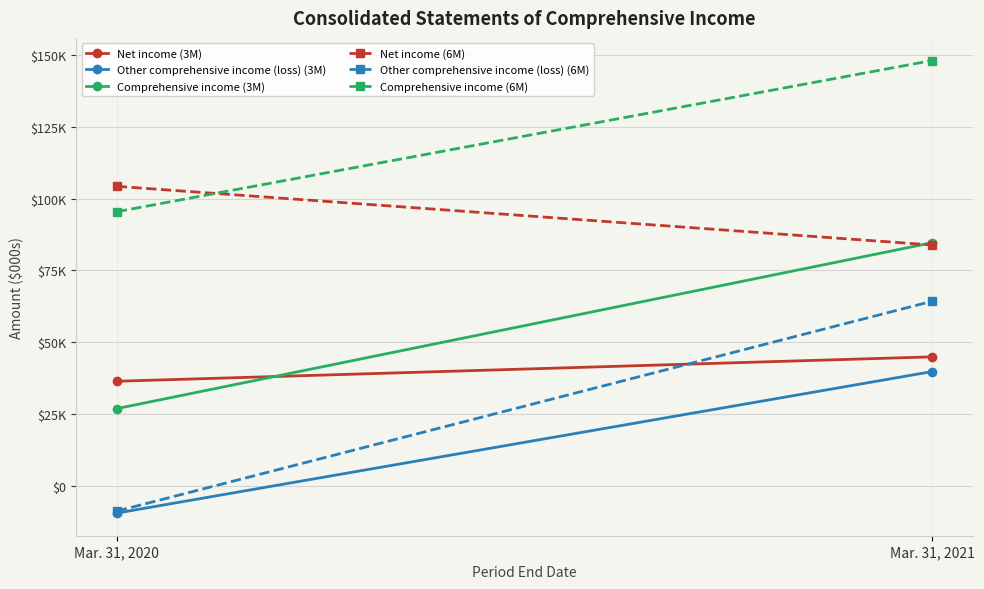

Is this an area chart (filled region under the line)?

No